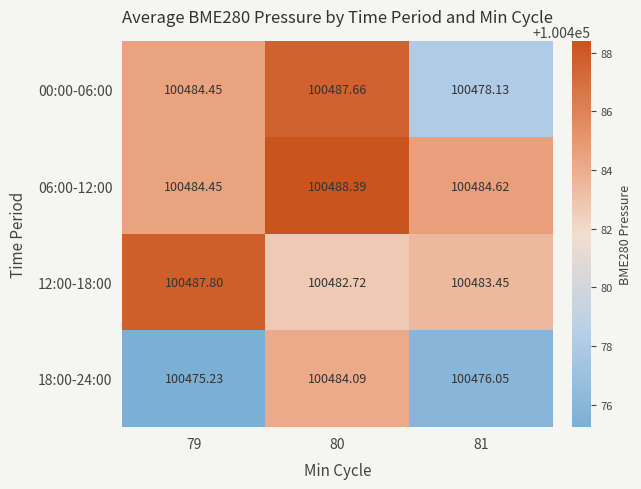

Is the value of 18:00-24:00 at 80 greater than the value of 12:00-18:00 at 80?

Yes